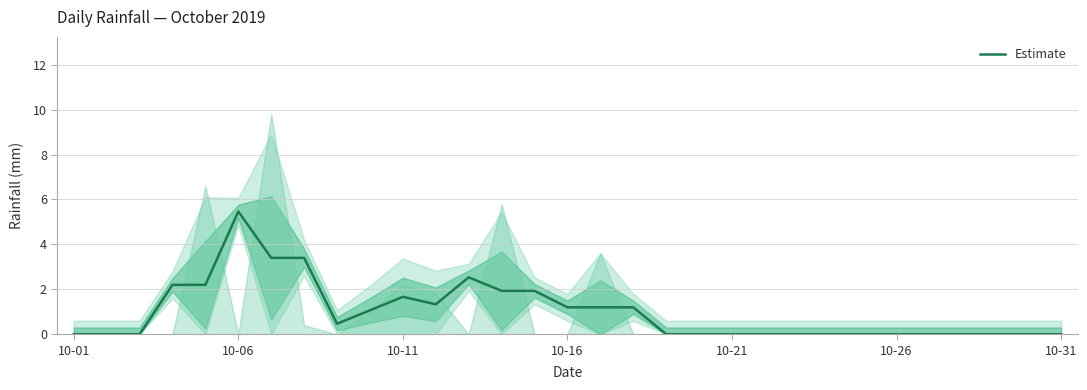

What is the average value?

1.0